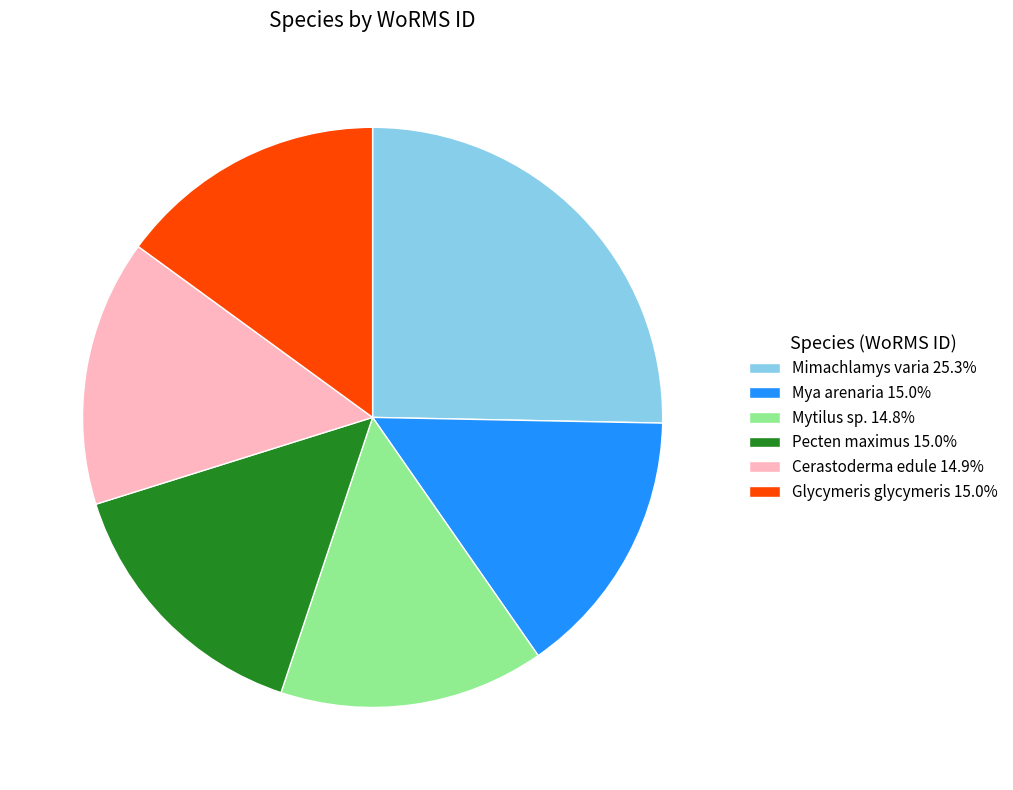

What is the ratio of the value at Pecten maximus 15.0% to the value at Mya arenaria 15.0%?

1.0